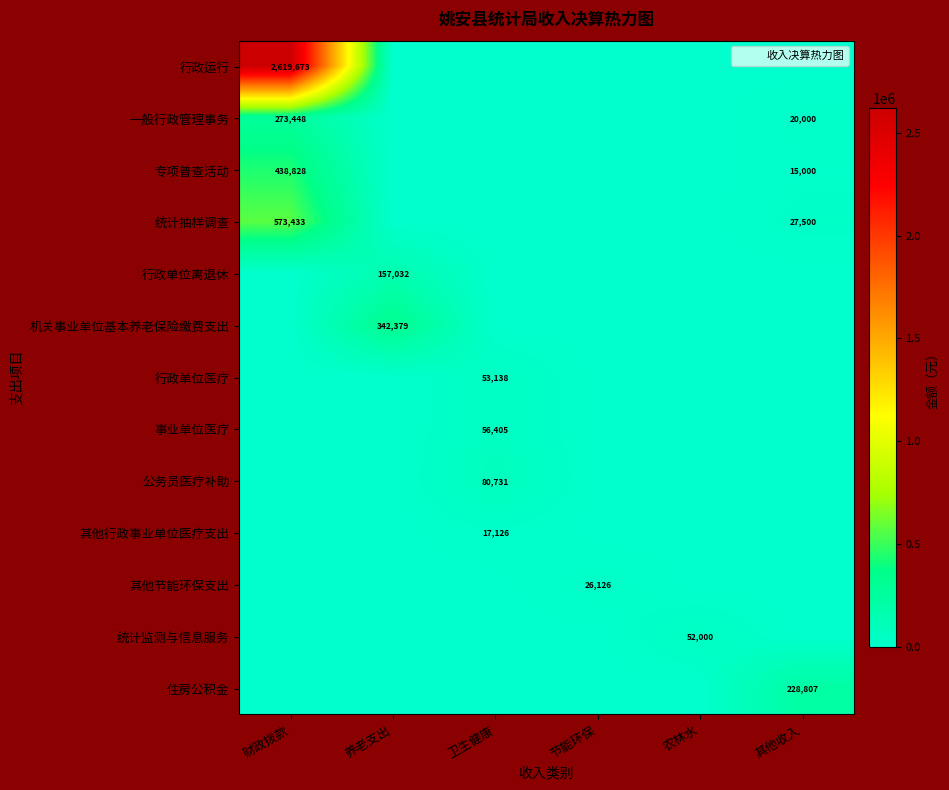

Is the value of 公务员医疗补助 at 财政拨款 greater than the value of 其他行政事业单位医疗支出 at 节能环保?

No